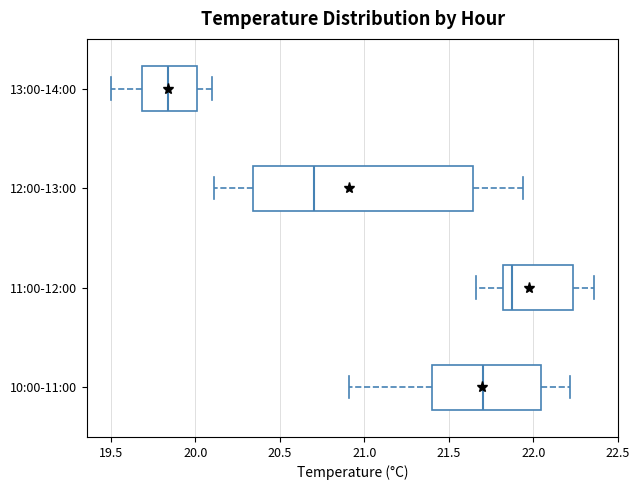

Reading bottom to top, transcribe this box plot: for each box, give where its median line is, the range the box spans, and where its two whiskers end, as read against the x-axis. The values are not printed on the chart, so give them approximately, as read against the axis.

10:00-11:00: median 21.70, box 21.40 to 22.05, whiskers 20.90 to 22.20
11:00-12:00: median 21.90, box 21.80 to 22.25, whiskers 21.65 to 22.35
12:00-13:00: median 20.70, box 20.35 to 21.65, whiskers 20.10 to 21.95
13:00-14:00: median 19.85, box 19.70 to 20.00, whiskers 19.50 to 20.10